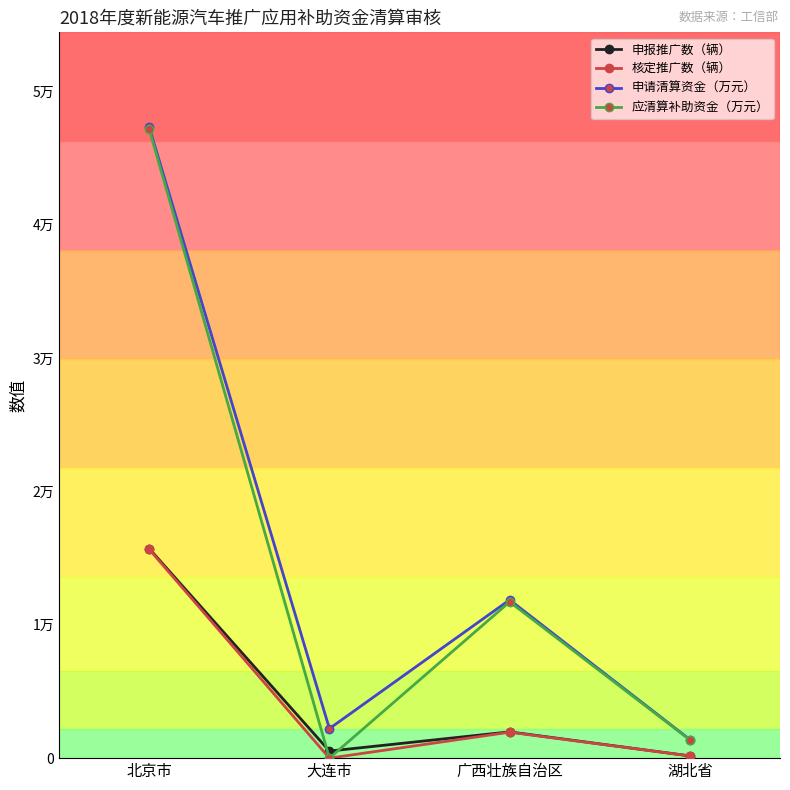

Is this an area chart (filled region under the line)?

No